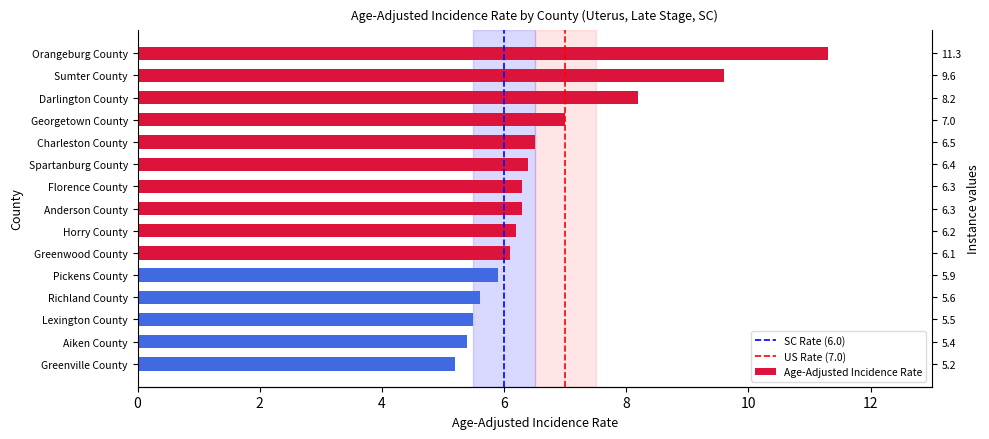

Count the number of categories in the chart.

15